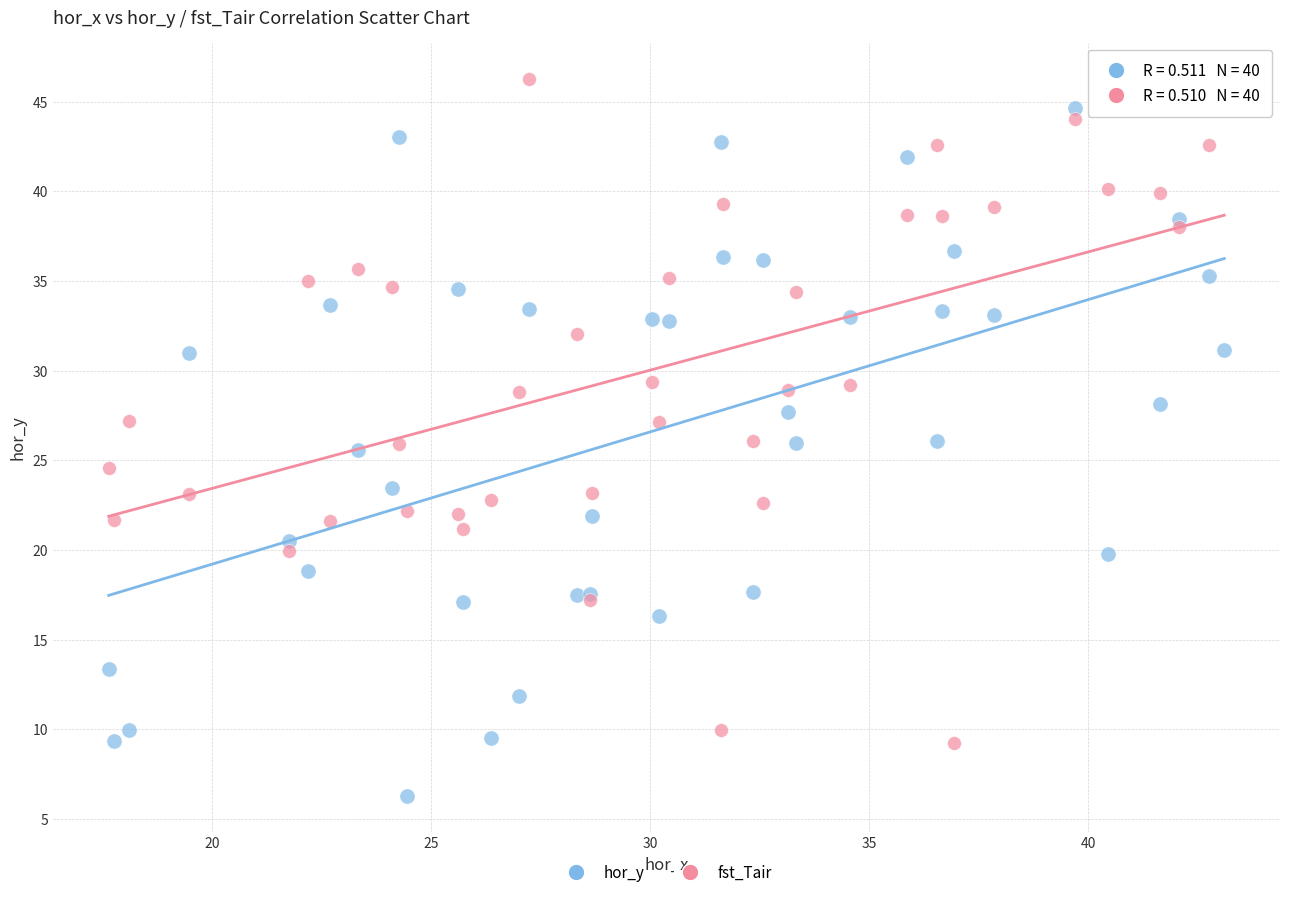

Which series reaches the minimum Y coordinate?

hor_y